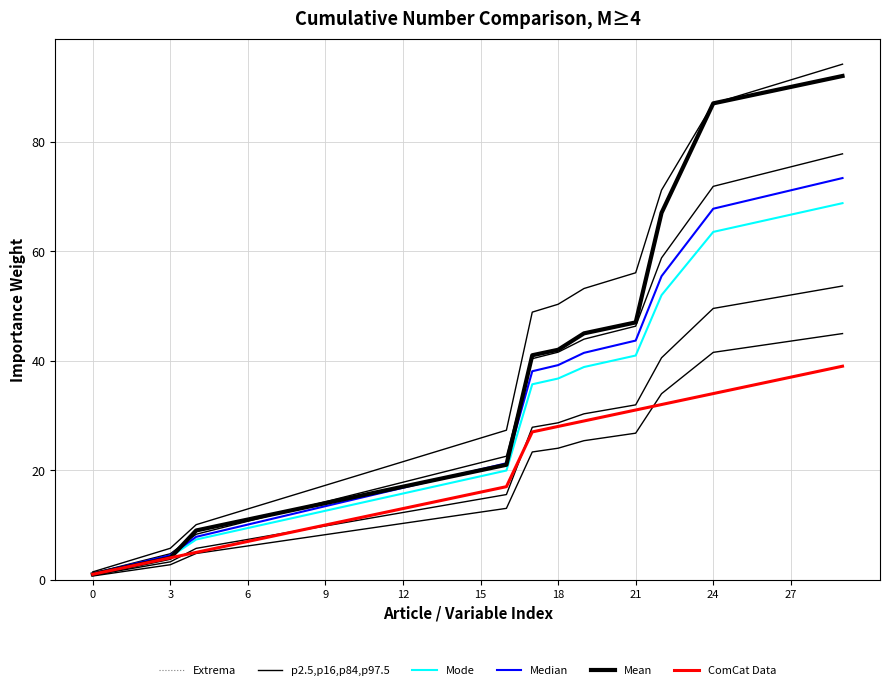

Reading left to right, list all the values displayed in this chart.

Extrema: 1.0	2.0	3.0	4.0	9.0	10.0	11.0	12.0	13.0	14.0	15.0	16.0	17.0	18.0	19.0	20.0	21.0	41.0	42.0	45.0	46.0	47.0	67.0	77.0	87.0	88.0	89.0	90.0	91.0	92.0
p2.5,p16,p84,p97.5: 1.4	2.9	4.3	5.8	10.1	11.5	12.9	14.4	15.8	17.2	18.7	20.1	21.6	23.0	24.4	25.9	27.3	48.9	50.3	53.2	54.6	56.1	71.2	79.1	87.0	88.4	89.8	91.3	92.7	94.2
Mode: 1.1	2.1	3.2	4.2	7.4	8.4	9.5	10.5	11.6	12.6	13.7	14.7	15.8	16.8	17.9	18.9	19.9	35.7	36.8	38.9	39.9	41.0	52.0	57.8	63.5	64.6	65.6	66.7	67.7	68.8
Median: 1.1	2.2	3.4	4.5	7.8	9.0	10.1	11.2	12.3	13.4	14.6	15.7	16.8	17.9	19.0	20.2	21.3	38.1	39.2	41.4	42.6	43.7	55.4	61.6	67.8	68.9	70.0	71.1	72.2	73.4
Mean: 1.0	2.0	3.0	4.0	9.0	10.0	11.0	12.0	13.0	14.0	15.0	16.0	17.0	18.0	19.0	20.0	21.0	41.0	42.0	45.0	46.0	47.0	67.0	77.0	87.0	88.0	89.0	90.0	91.0	92.0
ComCat Data: 1.0	2.0	3.0	4.0	5.0	6.0	7.0	8.0	9.0	10.0	11.0	12.0	13.0	14.0	15.0	16.0	17.0	27.0	28.0	29.0	30.0	31.0	32.0	33.0	34.0	35.0	36.0	37.0	38.0	39.0